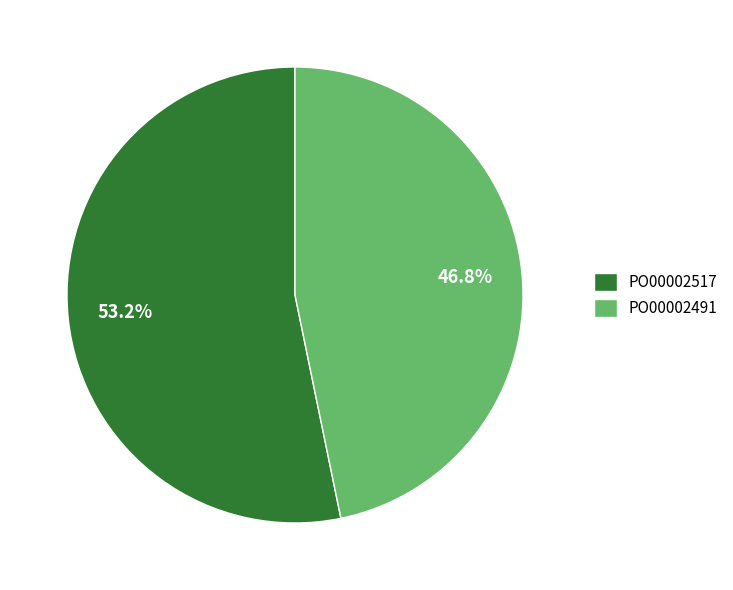

True or false: PO00002491 accounts for 40% of the total.

False